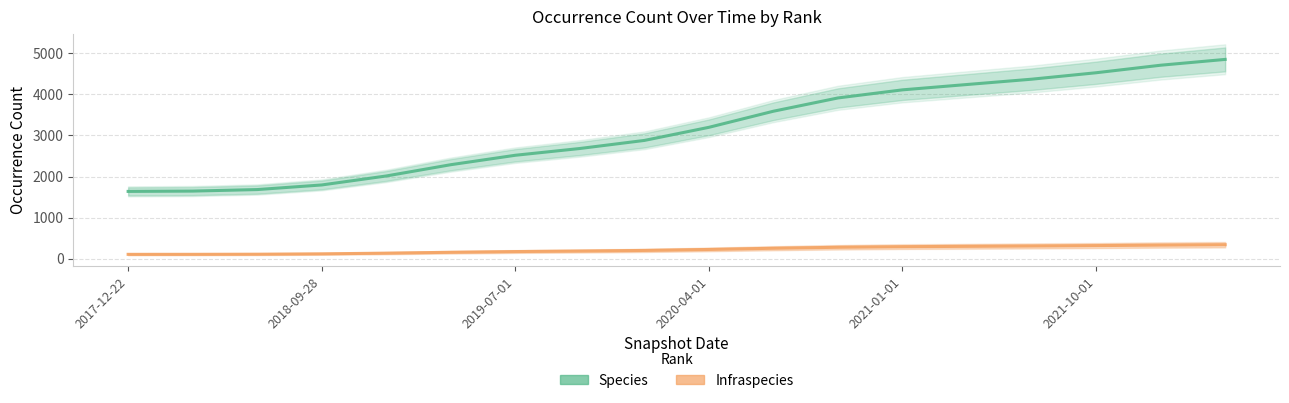

What is the minimum value shown in the chart?

104.1